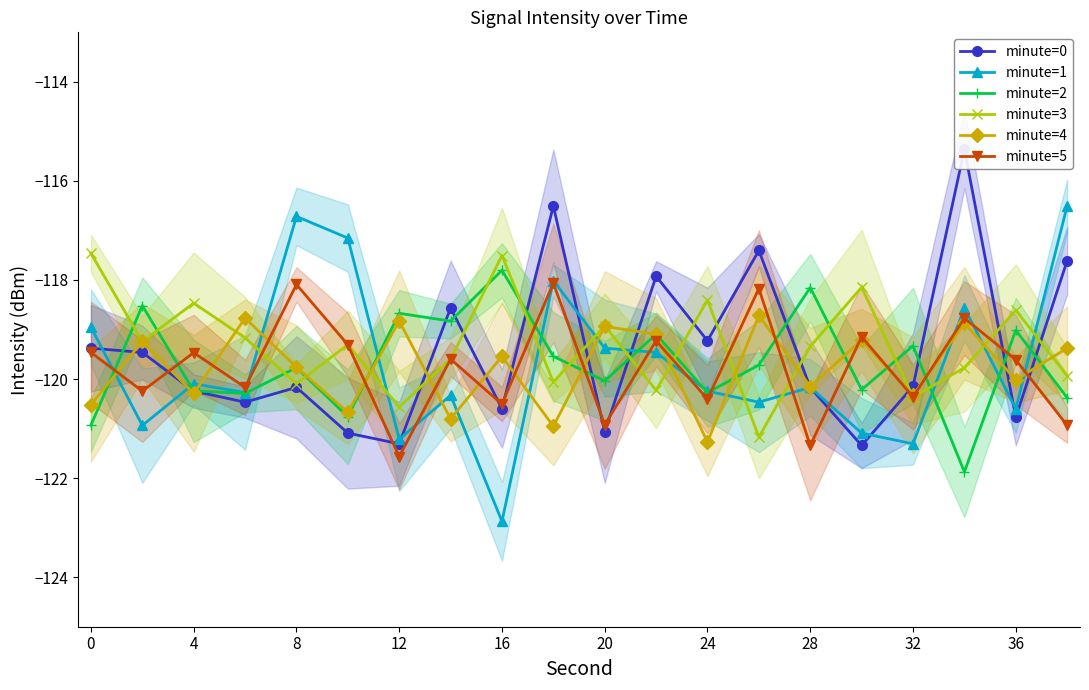

Reading right to left, list all the values displayed in this chart.

minute=0: -117.6	-120.8	-115.4	-120.1	-121.3	-120.2	-117.4	-119.2	-117.9	-121.1	-116.5	-120.6	-118.6	-121.3	-121.1	-120.2	-120.5	-120.2	-119.5	-119.4
minute=1: -116.5	-120.6	-118.6	-121.3	-121.1	-120.2	-120.5	-120.2	-119.5	-119.4	-118.0	-122.9	-120.3	-121.2	-117.2	-116.7	-120.3	-120.1	-120.9	-119.0
minute=2: -120.4	-119.0	-121.9	-119.3	-120.2	-118.2	-119.7	-120.3	-119.1	-120.0	-119.5	-117.8	-118.8	-118.7	-120.8	-119.8	-120.3	-120.2	-118.5	-120.9
minute=3: -119.9	-118.6	-119.8	-120.4	-118.1	-119.3	-121.2	-118.4	-120.2	-118.9	-120.1	-117.5	-119.6	-120.6	-119.3	-120.1	-119.2	-118.5	-119.2	-117.5
minute=4: -119.4	-120.0	-118.9	-120.3	-119.2	-120.2	-118.7	-121.3	-119.1	-118.9	-121.0	-119.5	-120.8	-118.8	-120.7	-119.8	-118.8	-120.3	-119.2	-120.5
minute=5: -120.9	-119.6	-118.8	-120.4	-119.1	-121.3	-118.2	-120.4	-119.2	-120.9	-118.1	-120.5	-119.6	-121.6	-119.3	-118.1	-120.2	-119.5	-120.2	-119.5